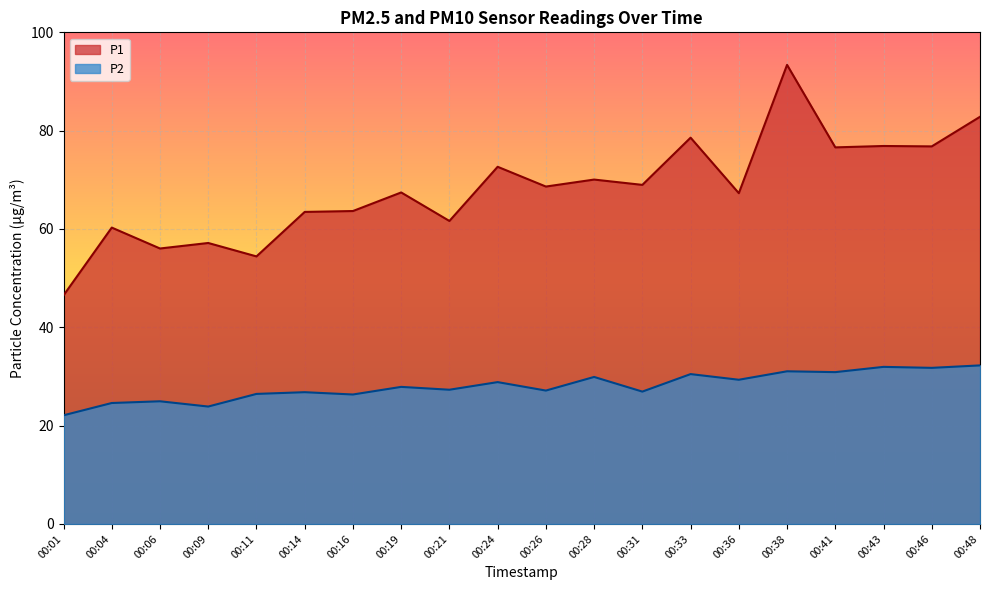

Reading right to left, what are all the values shown in this chart?

P1: 82.8	76.8	76.9	76.6	93.4	67.3	78.6	69.0	70.0	68.6	72.7	61.6	67.4	63.6	63.5	54.4	57.1	56.0	60.3	46.5
P2: 32.2	31.8	31.9	30.9	31.1	29.3	30.5	26.9	29.9	27.1	28.9	27.3	27.9	26.3	26.8	26.4	23.9	24.9	24.6	22.1